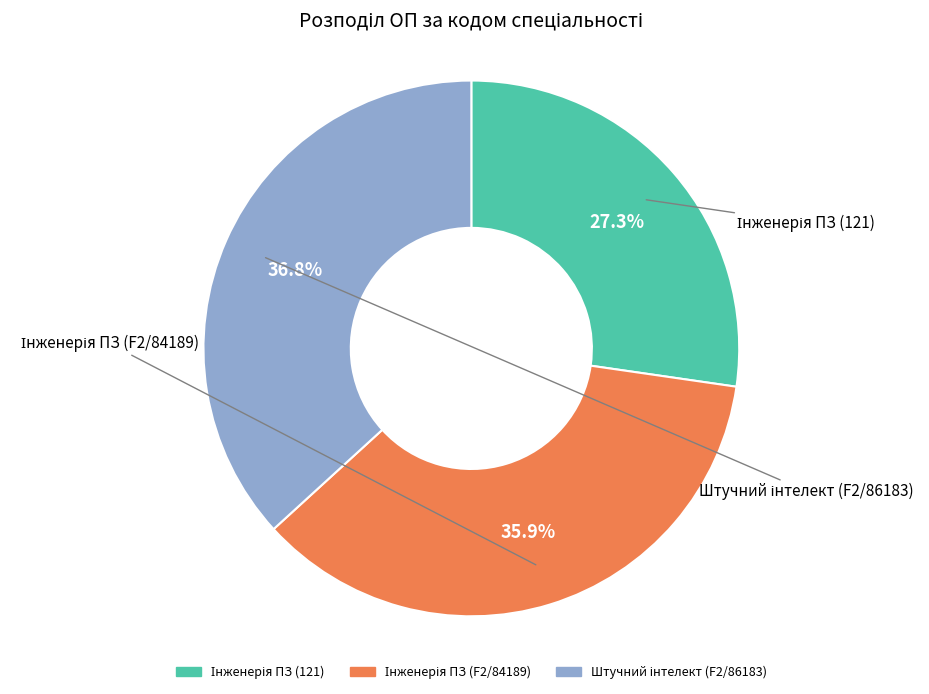

Does any single category account for the majority?

No